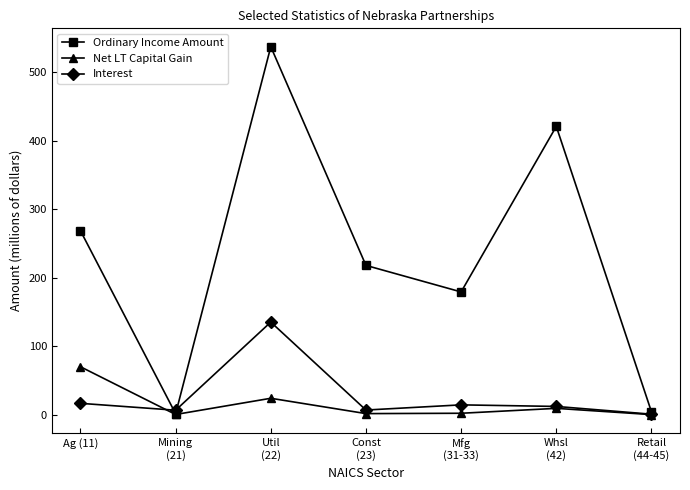

What is the highest value of the Net LT Capital Gain series?

69.9